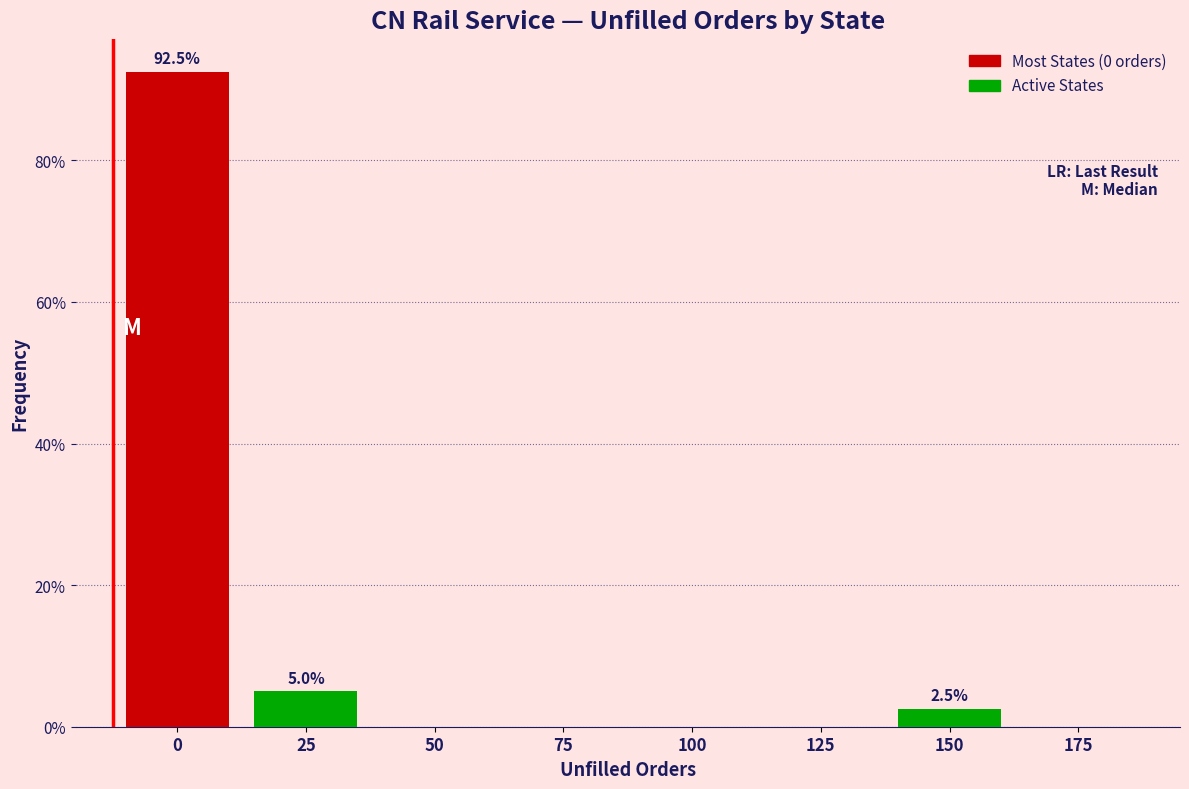

Reading left to right, what are all the values shown in this chart?

0=92.5	25=5.0	50=0.0	75=0.0	100=0.0	125=0.0	150=2.5	175=0.0